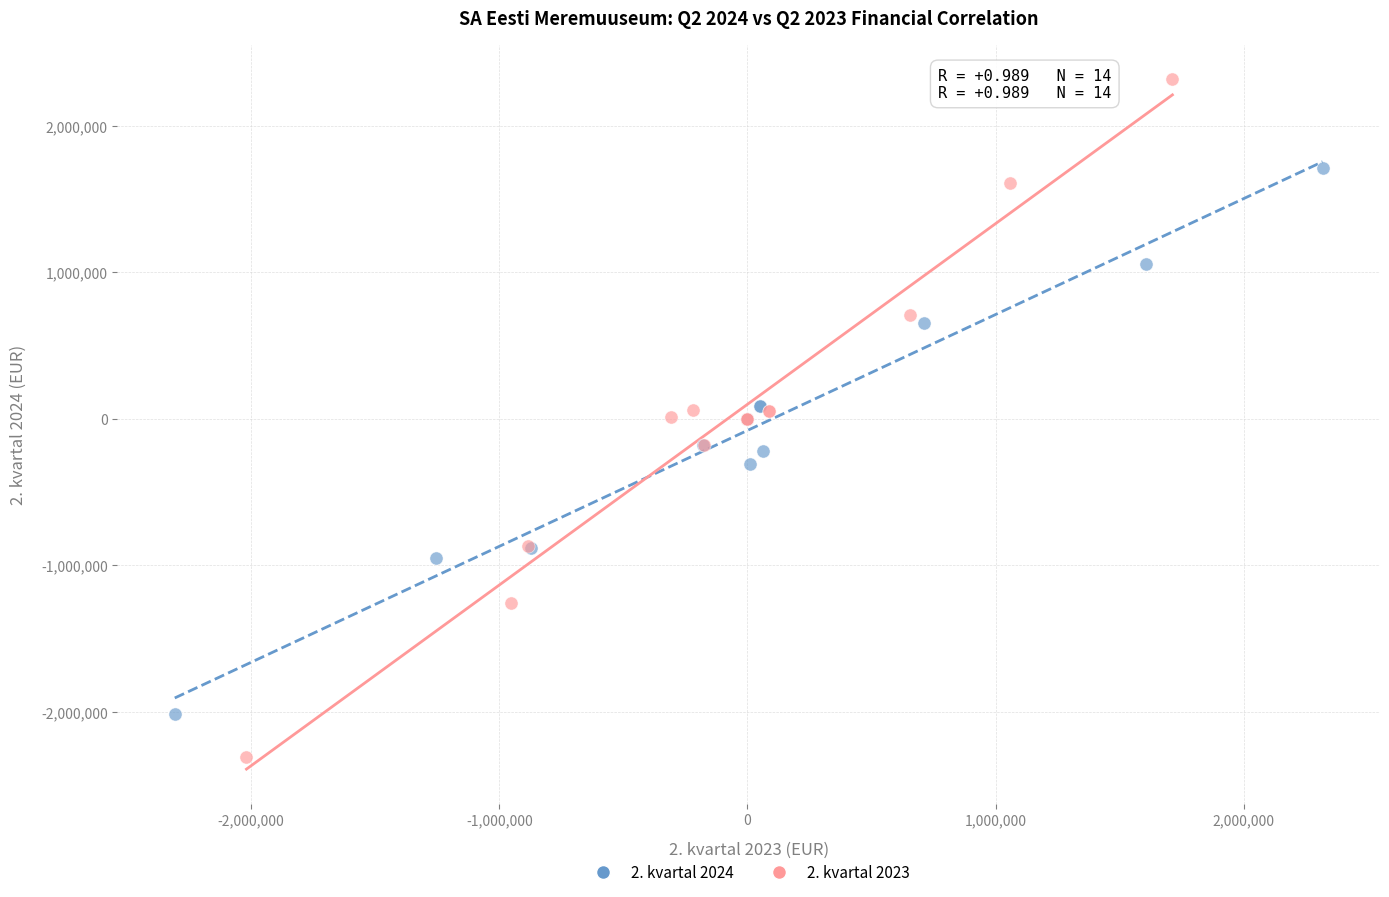

Which series has the largest Y range (max minus min)?

2. kvartal 2023